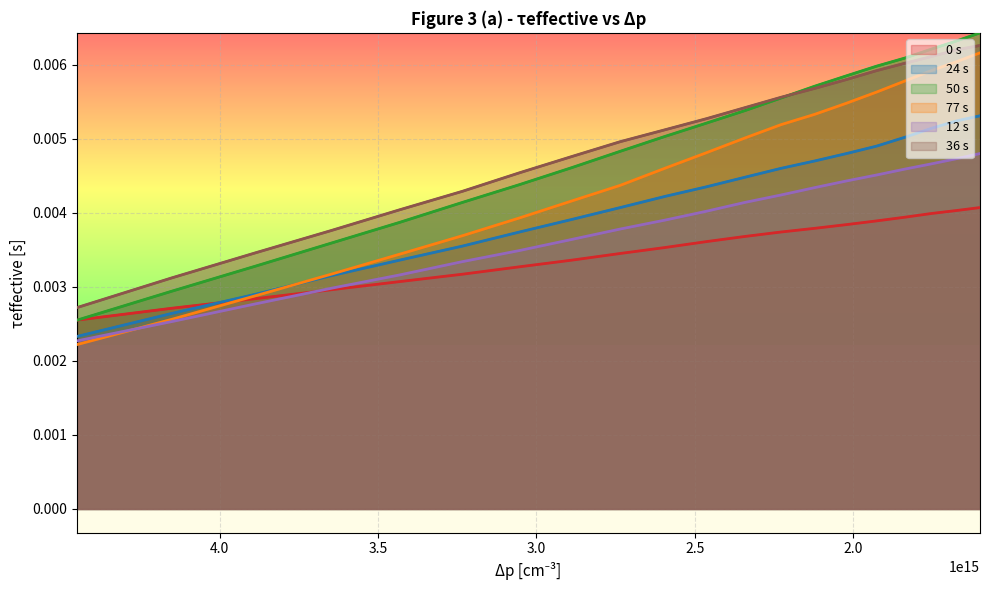

True or false: 36 s has more than 1 points higher than both neighbors.

False